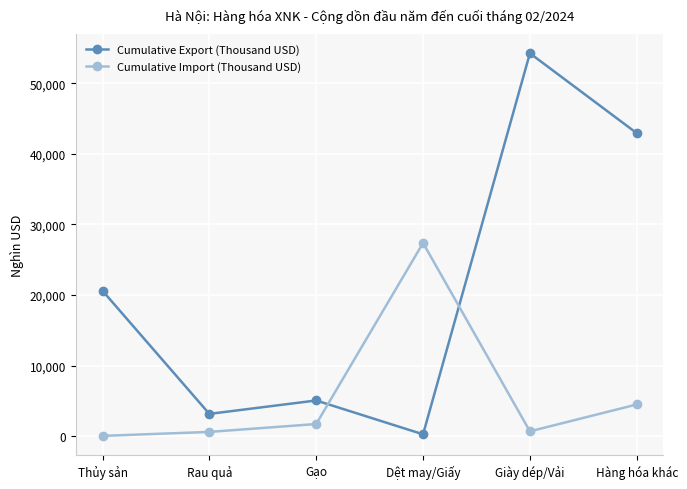

At which category does Cumulative Import (Thousand USD) reach its first local peak?

Dệt may/Giấy